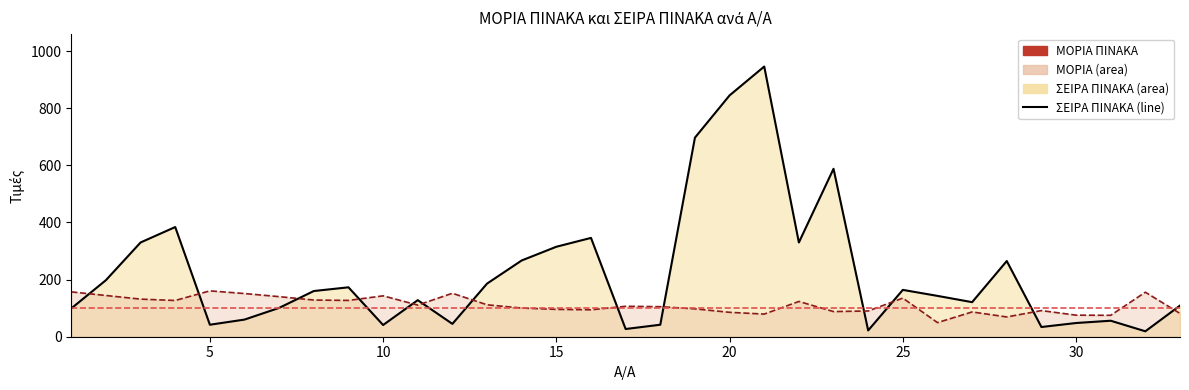

What is the average value of the ΜΟΡΙΑ ΠΙΝΑΚΑ series?

111.3